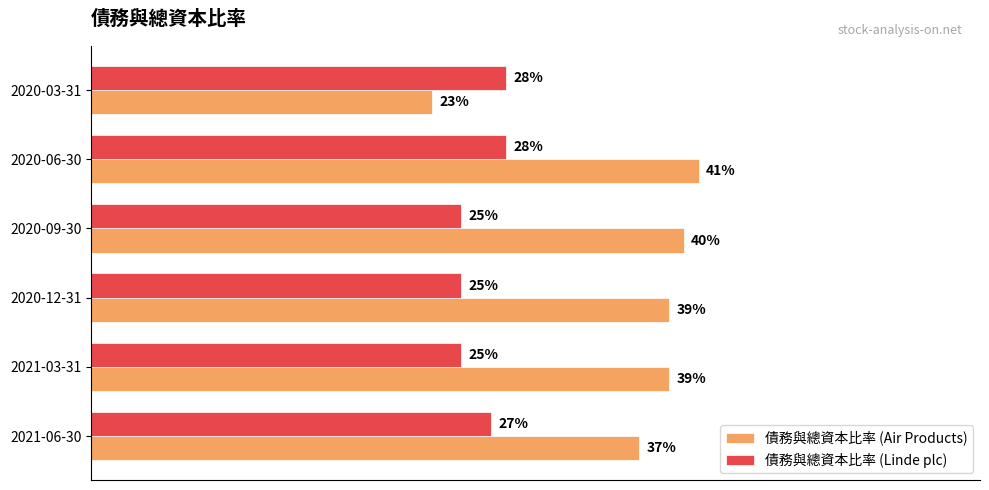

What are all the series names shown in the legend?

債務與總資本比率 (Air Products), 債務與總資本比率 (Linde plc)